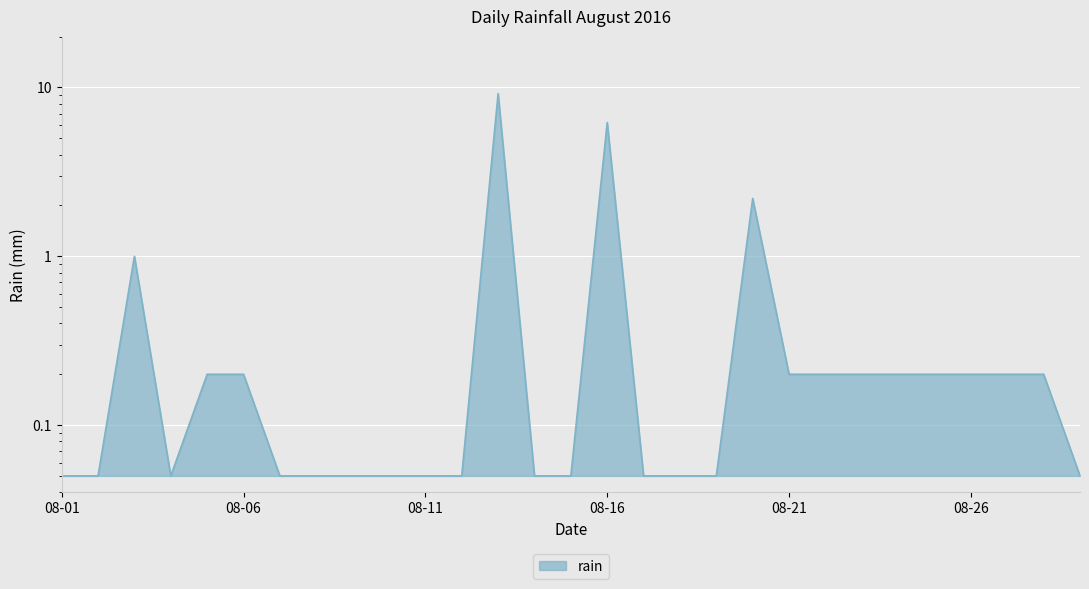

Is it true that the value at 2016-08-19 is 0.1?

False